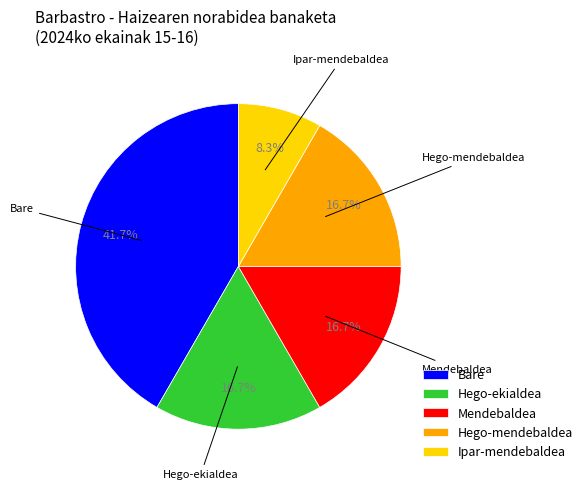

How many segments does this pie chart have?

5